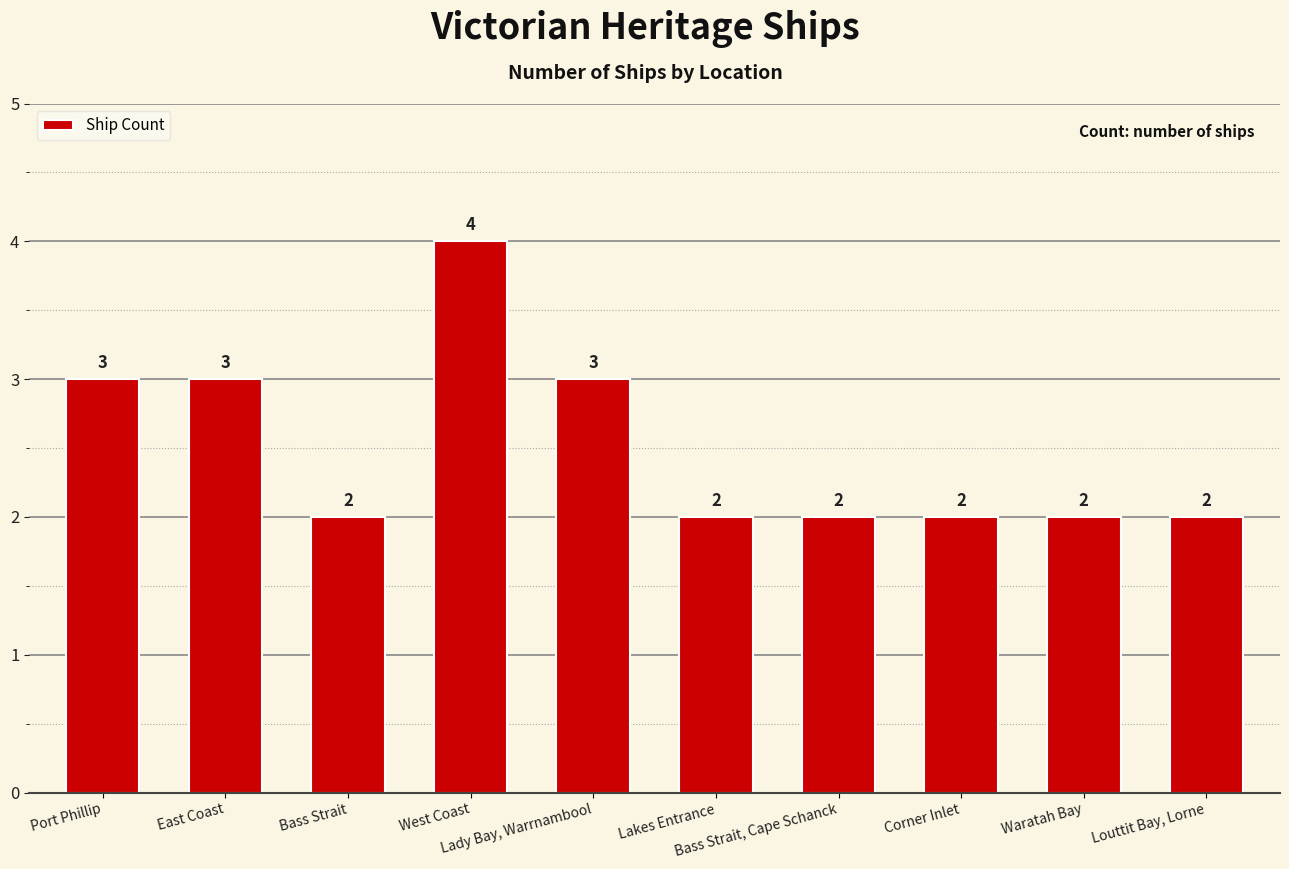

What is the label of the 3rd bar from the right?

Corner Inlet